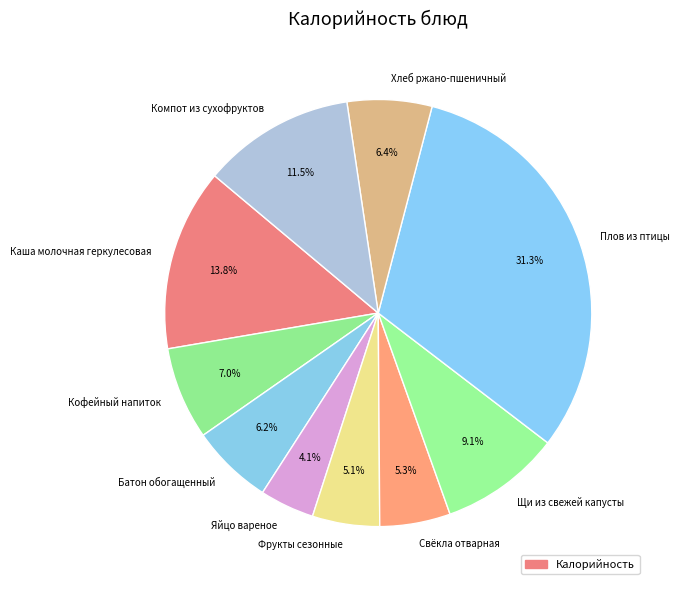

Approximately how many times larger is the value at Хлеб ржано-пшеничный compared to Кофейный напиток?

0.9